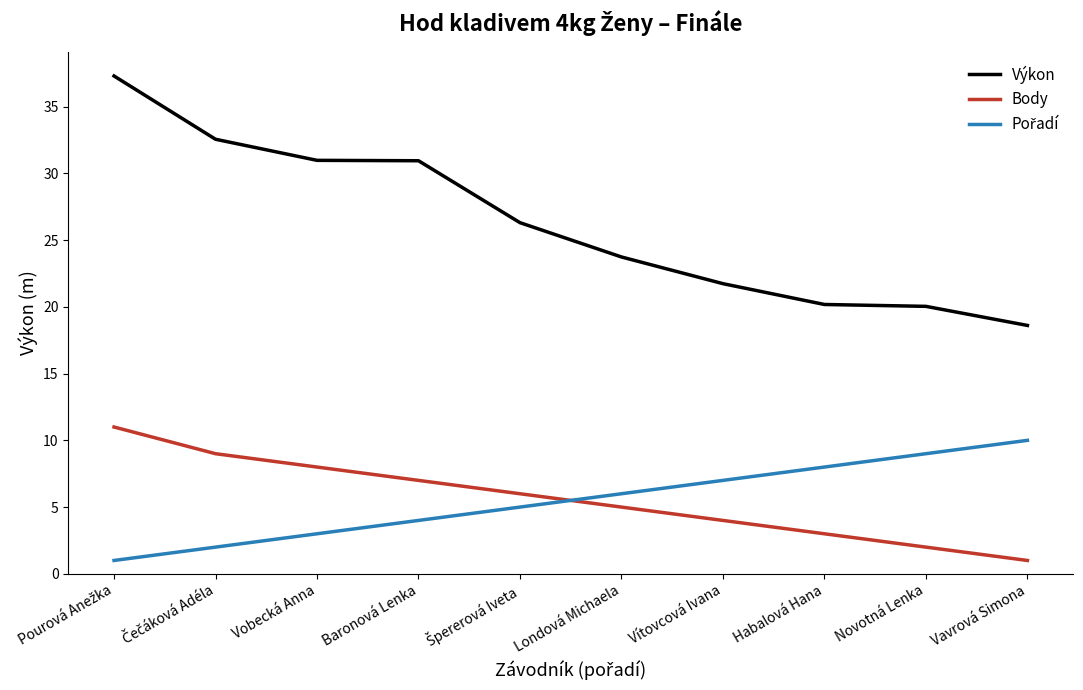

True or false: Výkon and Body cross at least once.

False